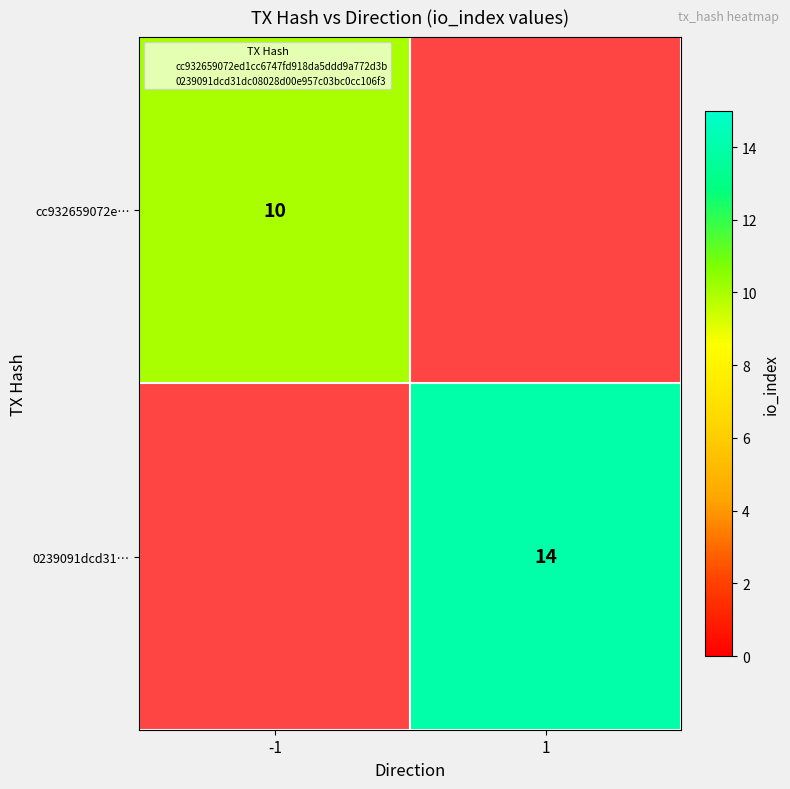

List the labels in order of cc932659072ed1cc6747fd918da5ddd9a772d3b value, largest first.

-1, 1